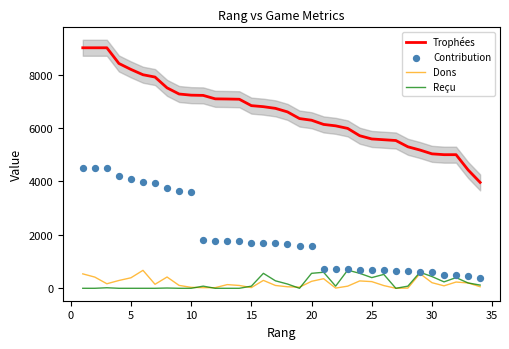

Which series has the largest Y range (max minus min)?

Trophées